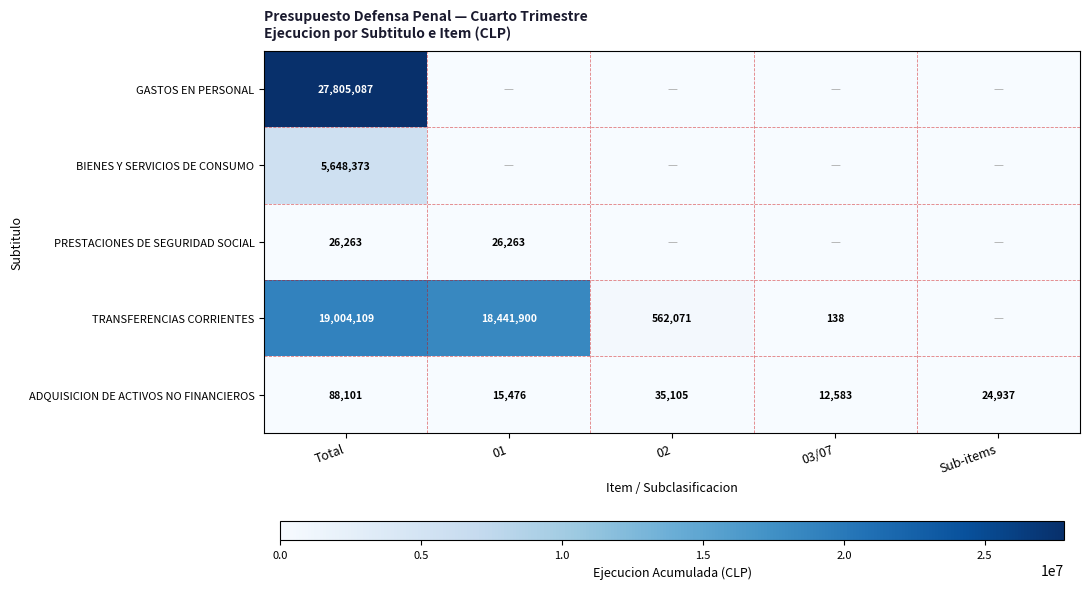

What is the maximum value shown in the chart?

27805087